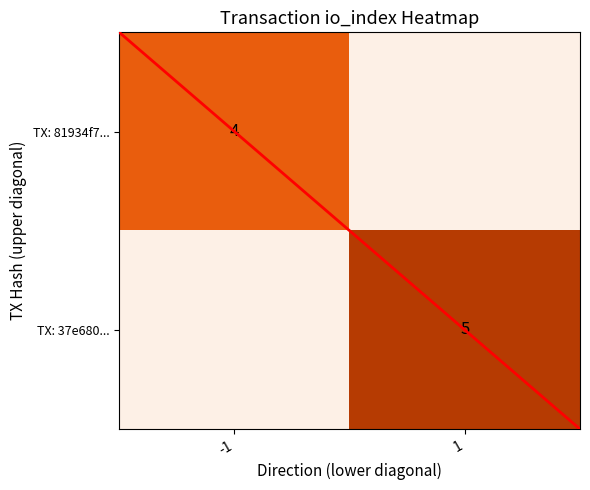

True or false: TX: 81934f7... has a value of 1.0 at -1.

False